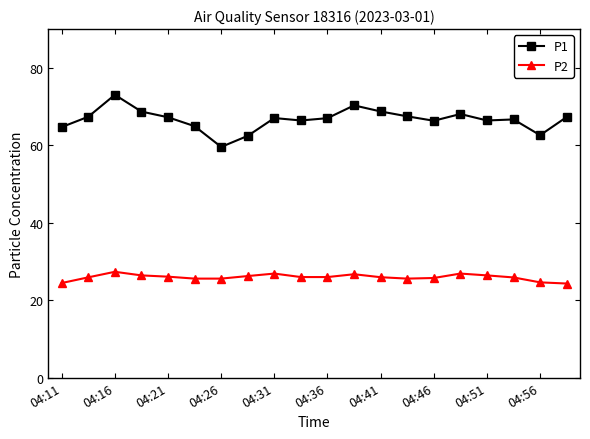

What is the difference between the second highest and minimum values in the P1 series?

10.7